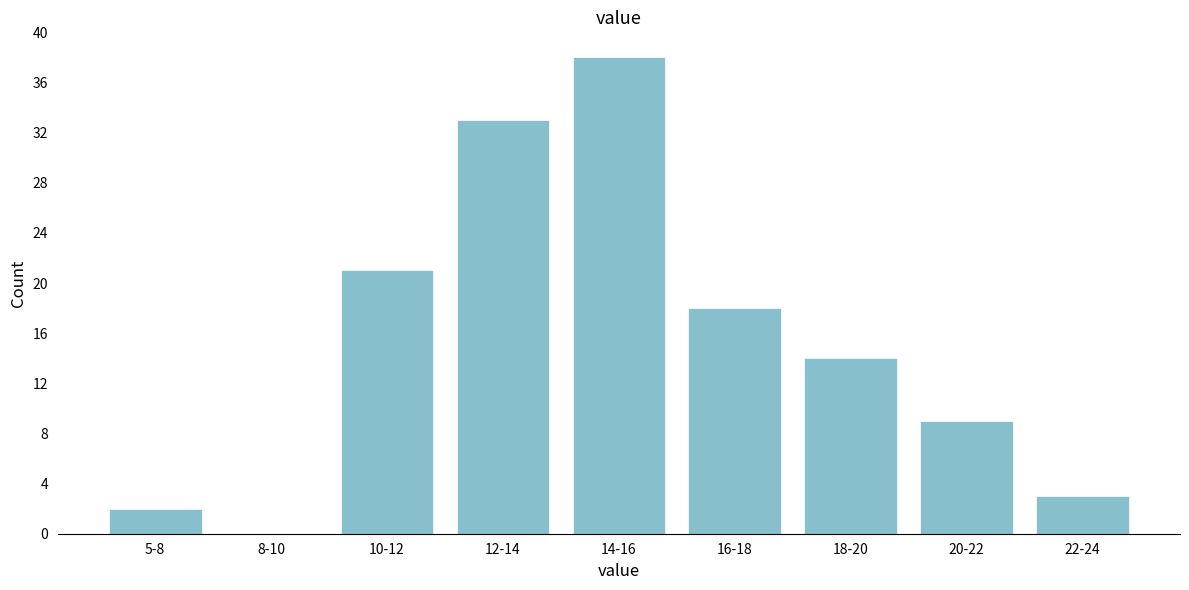

Reading left to right, list all the values displayed in this chart.

5-8=2	8-10=0	10-12=21	12-14=33	14-16=38	16-18=18	18-20=14	20-22=9	22-24=3